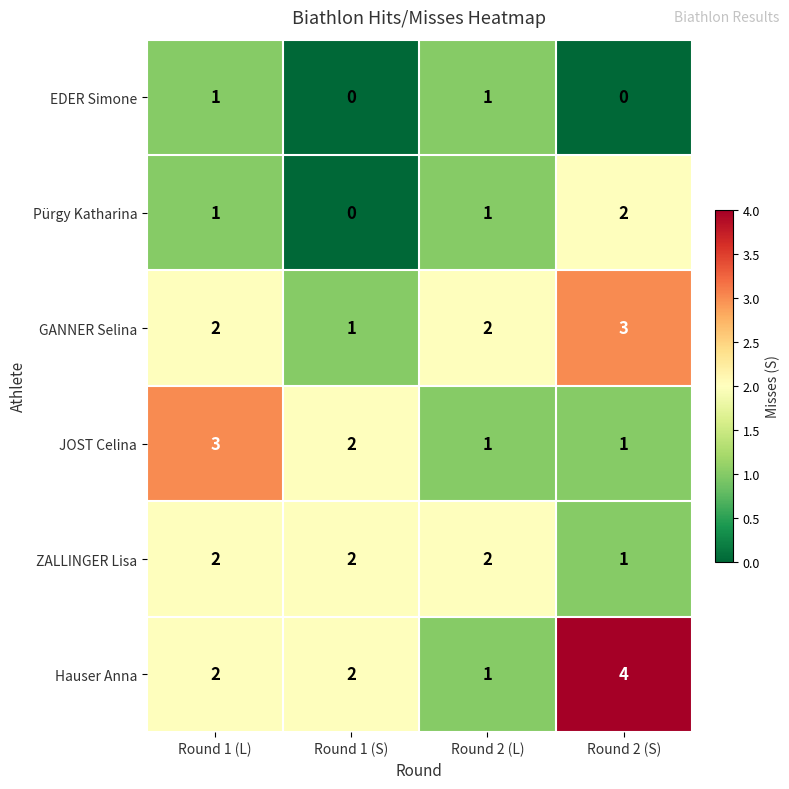

What value does the GANNER Selina series have at Round 2 (S)?

3